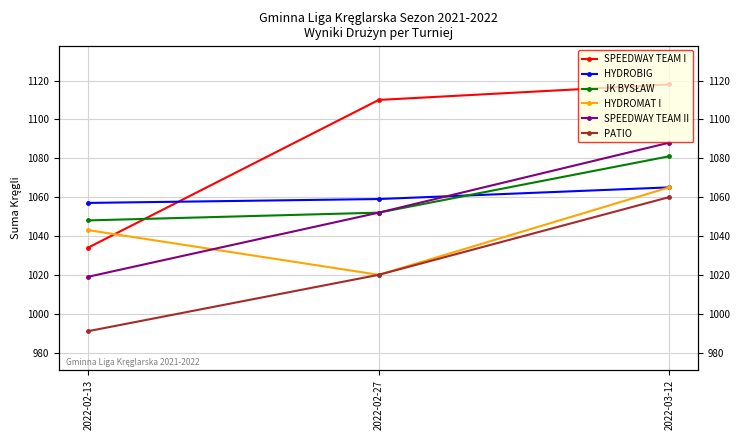

Reading left to right, transcribe all the data shown in this chart.

SPEEDWAY TEAM I: 2022-02-13=1034	2022-02-27=1110	2022-03-12=1118
HYDROBIG: 2022-02-13=1057	2022-02-27=1059	2022-03-12=1065
JK BYSŁAW: 2022-02-13=1048	2022-02-27=1052	2022-03-12=1081
HYDROMAT I: 2022-02-13=1043	2022-02-27=1020	2022-03-12=1065
SPEEDWAY TEAM II: 2022-02-13=1019	2022-02-27=1052	2022-03-12=1088
PATIO: 2022-02-13=991	2022-02-27=1020	2022-03-12=1060